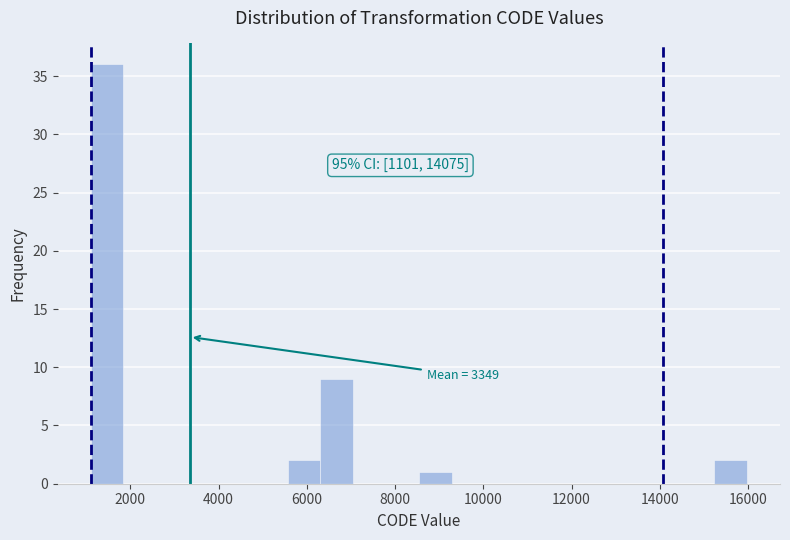

Read against the x-axis, roughly where is the centre of the tallest bar?

1400